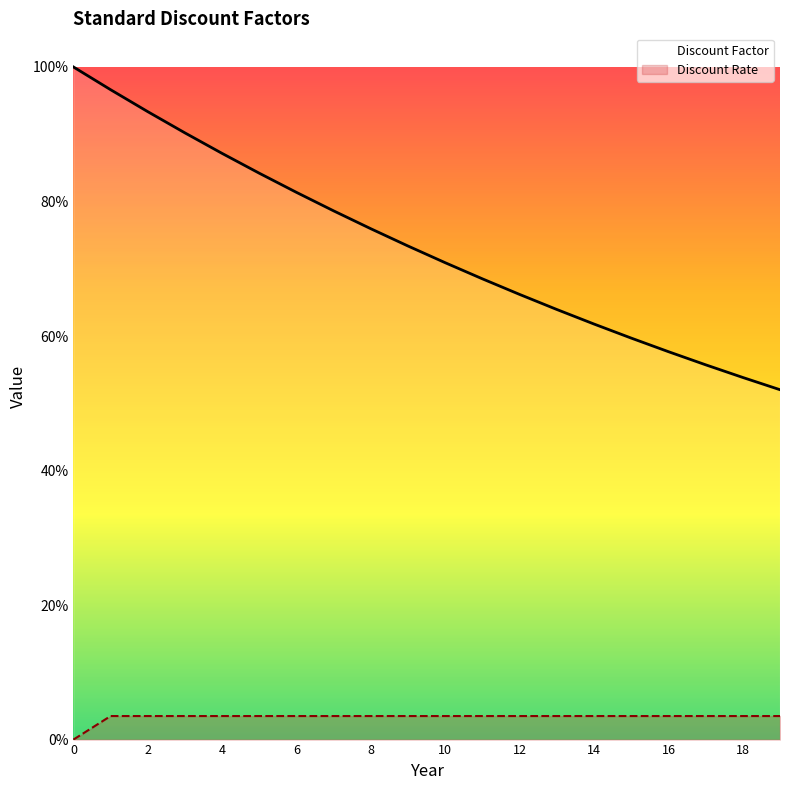

At which label does Discount Rate reach its peak?

2